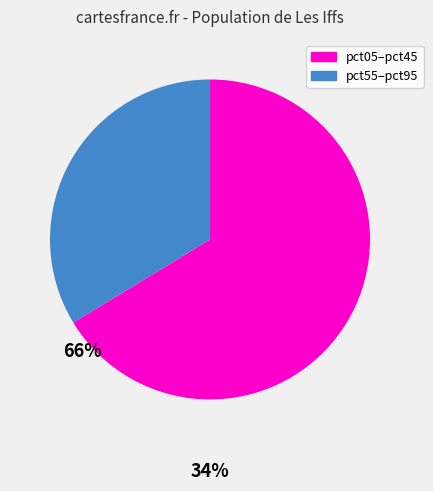

Is there any slice that represents more than half of the pie?

Yes